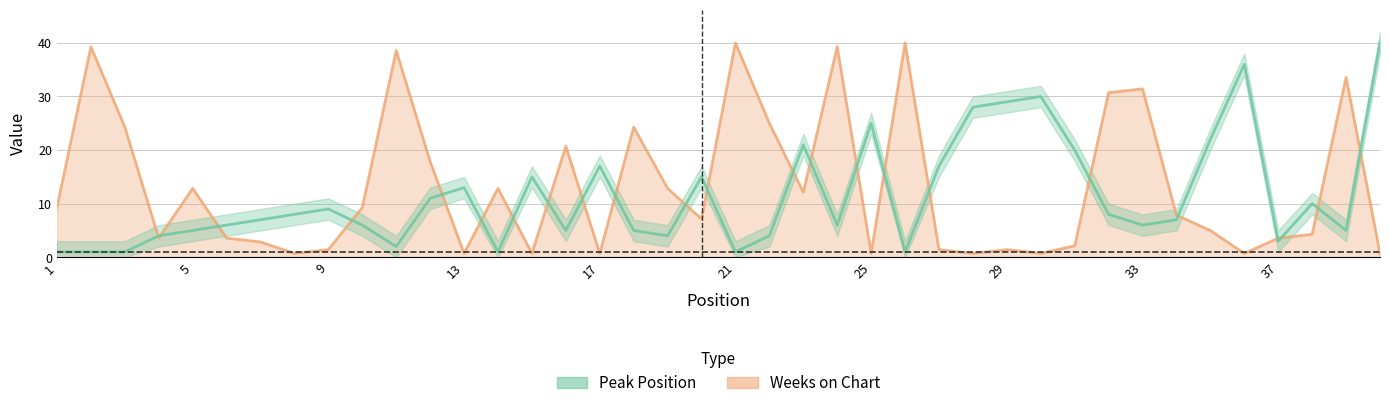

What is the value of the Peak Position point at the 35th from the left?

22.0